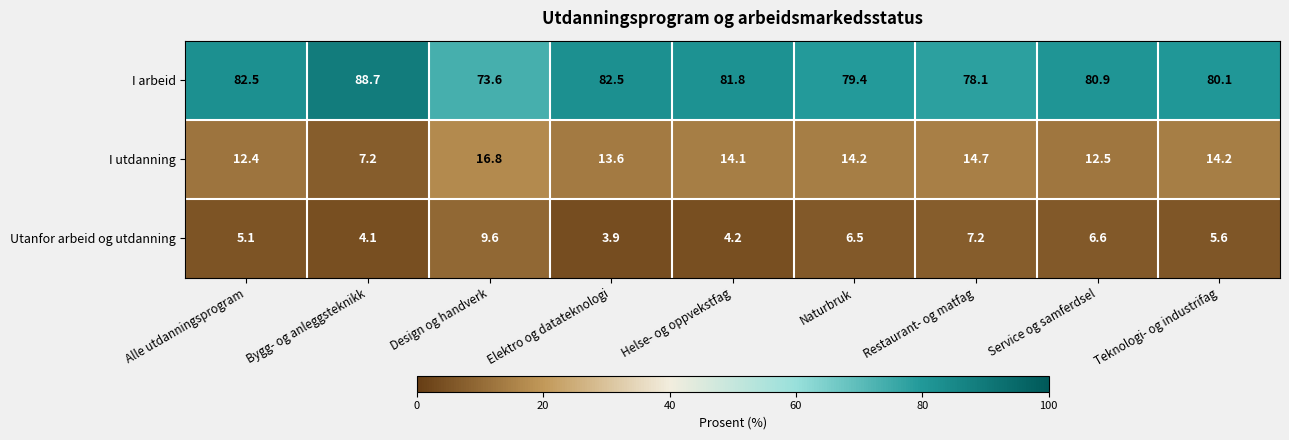

Where does the I arbeid series first go above 80?

Alle utdanningsprogram